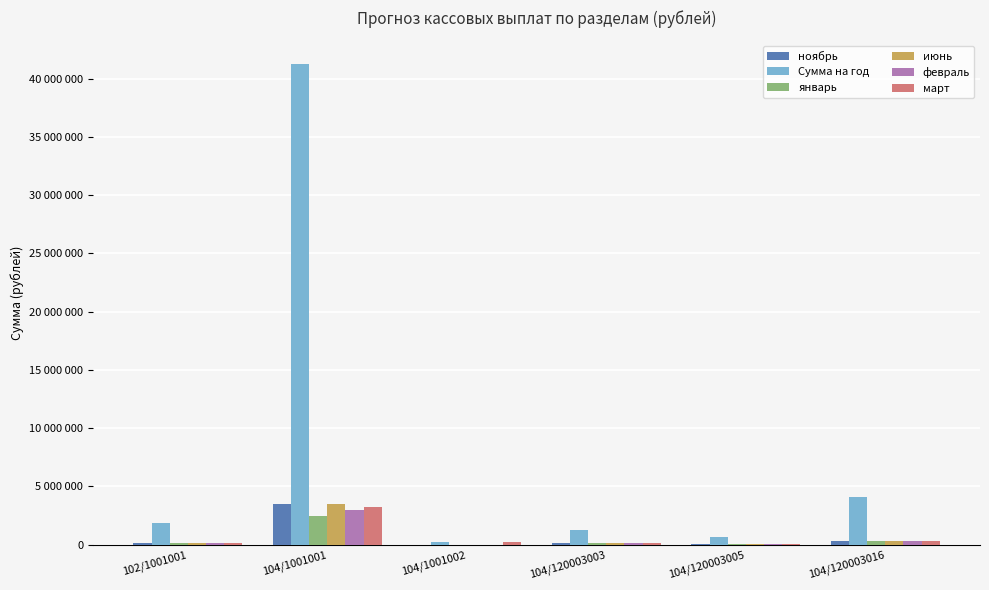

What are all the series names shown in the legend?

ноябрь, Сумма на год, январь, июнь, февраль, март